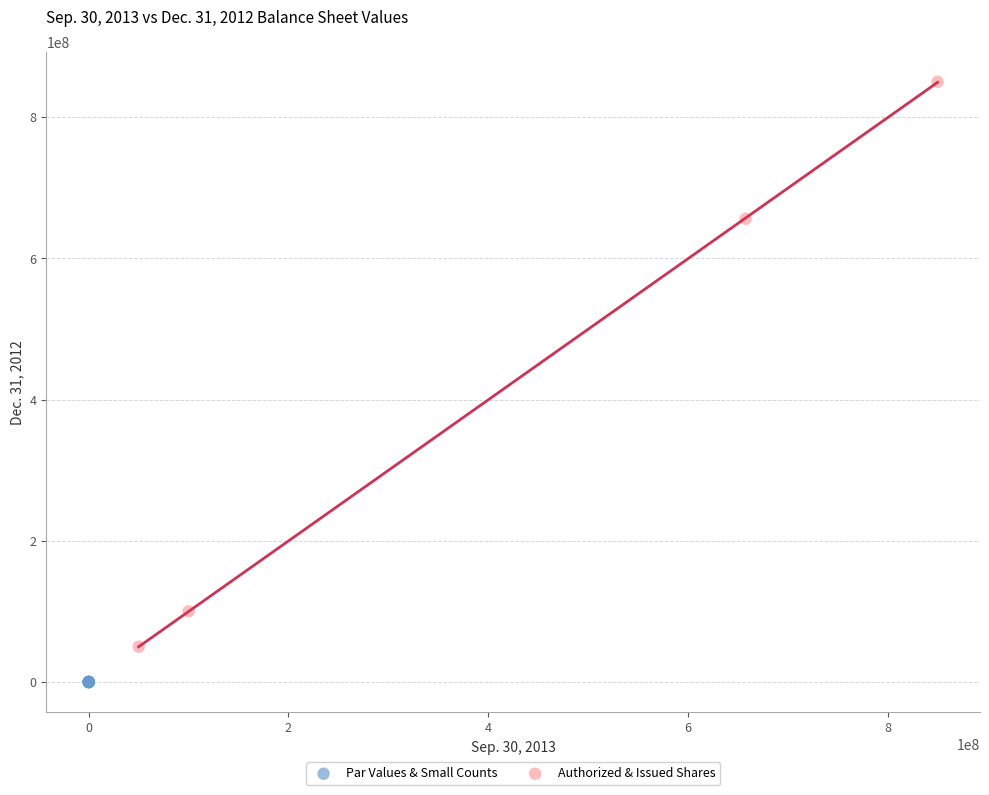

Which series has the largest Y range (max minus min)?

Authorized & Issued Shares